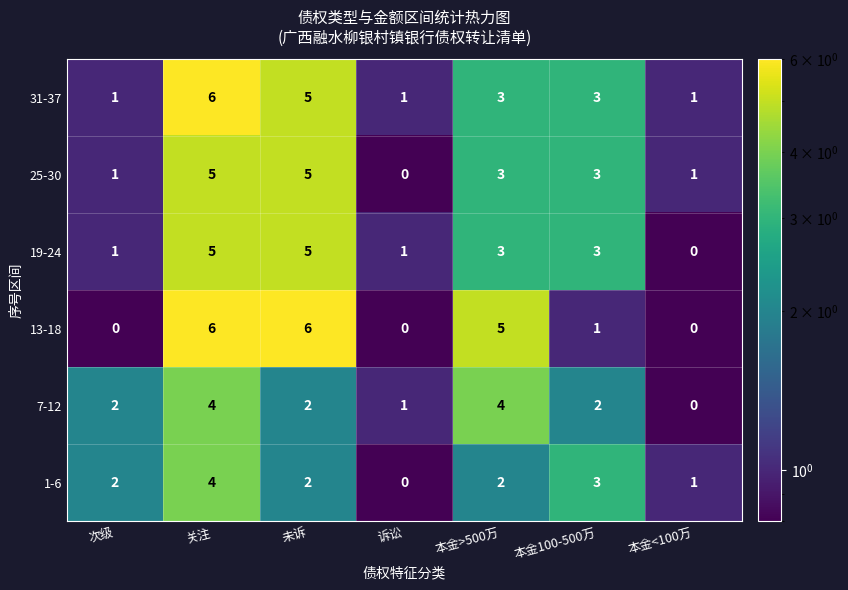

What is the maximum value shown in the chart?

6